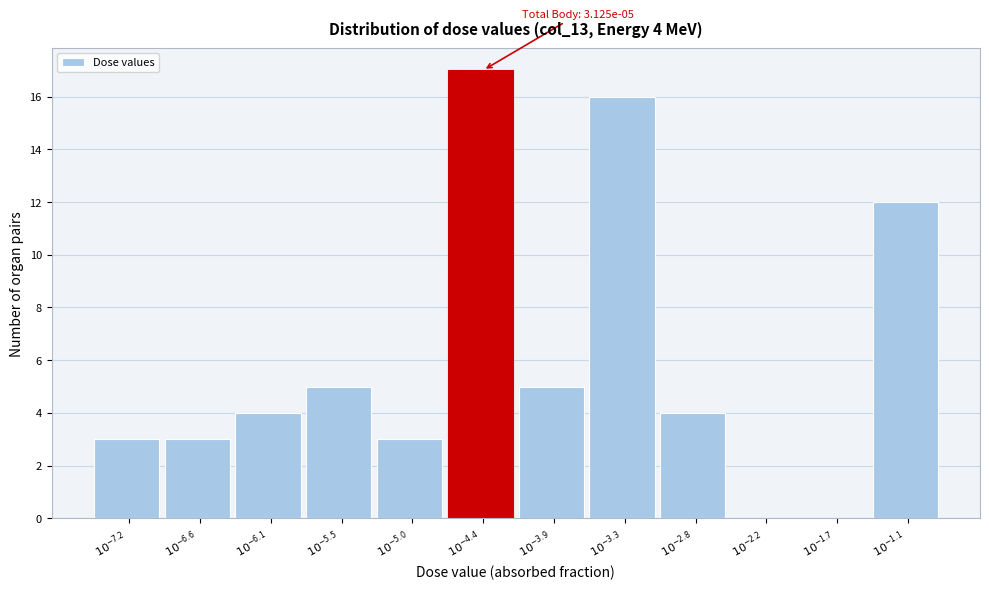

What is the maximum value shown in the chart?

17